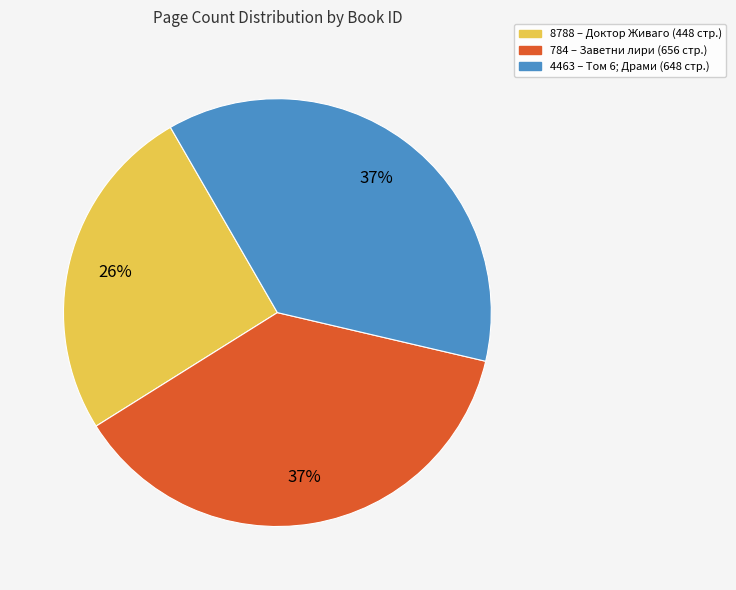

Do 8788 and 784 together represent more than half of the pie?

Yes